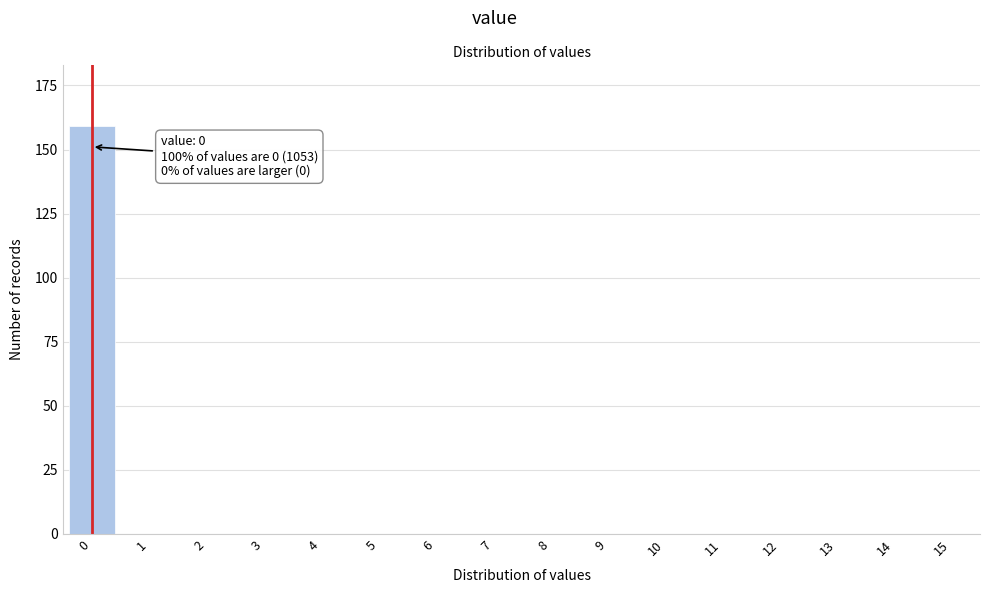

Reading left to right, transcribe all the data shown in this chart.

0=159	1=0	2=0	3=0	4=0	5=0	6=0	7=0	8=0	9=0	10=0	11=0	12=0	13=0	14=0	15=0